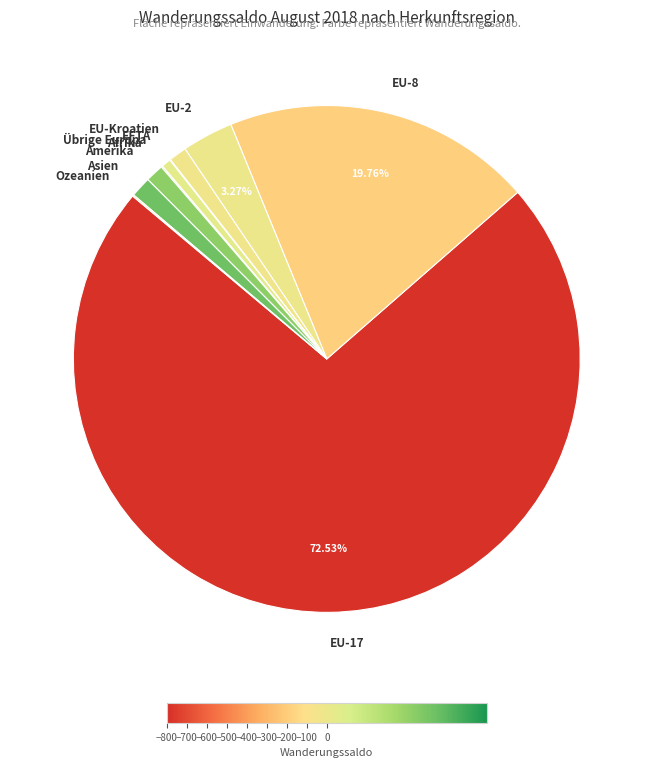

To the nearest percent, what is the combined percentage of Asien and EU-8?

21%